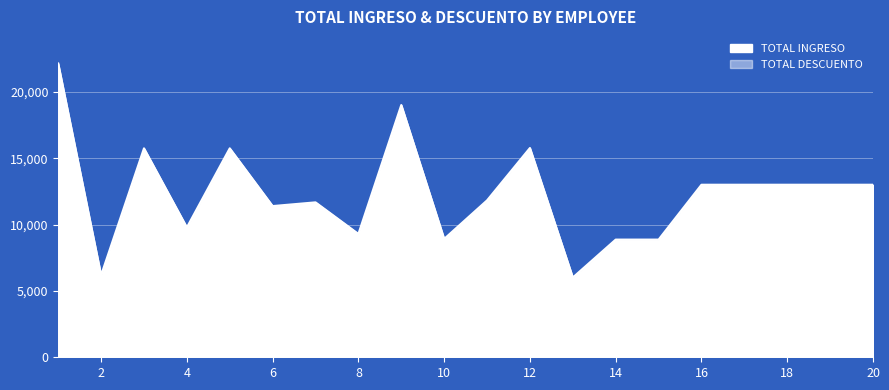

How many interior local peaks does the TOTAL INGRESO series have?

5